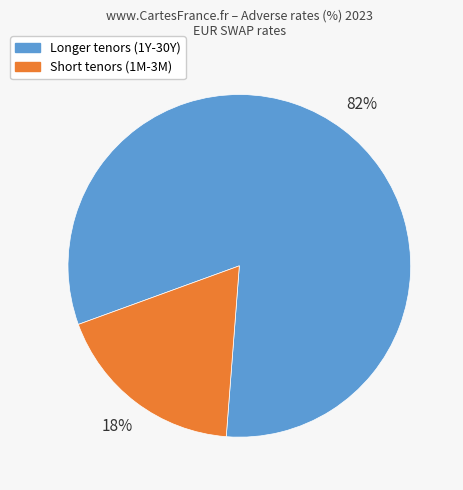

To the nearest percent, what is the difference between the largest and smallest slice percentages?

64%